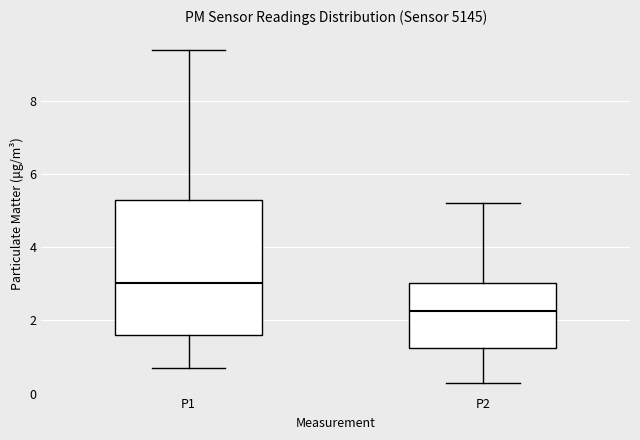

Which box has the lowest median line?

P2